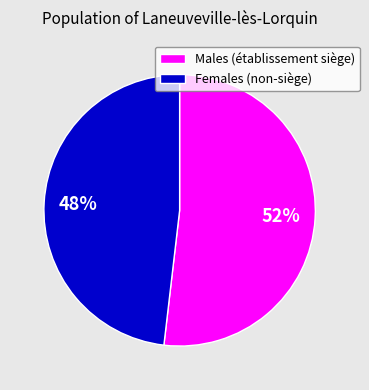

Rank the categories by value from highest to lowest.

Males (établissement siège), Females (non-siège)